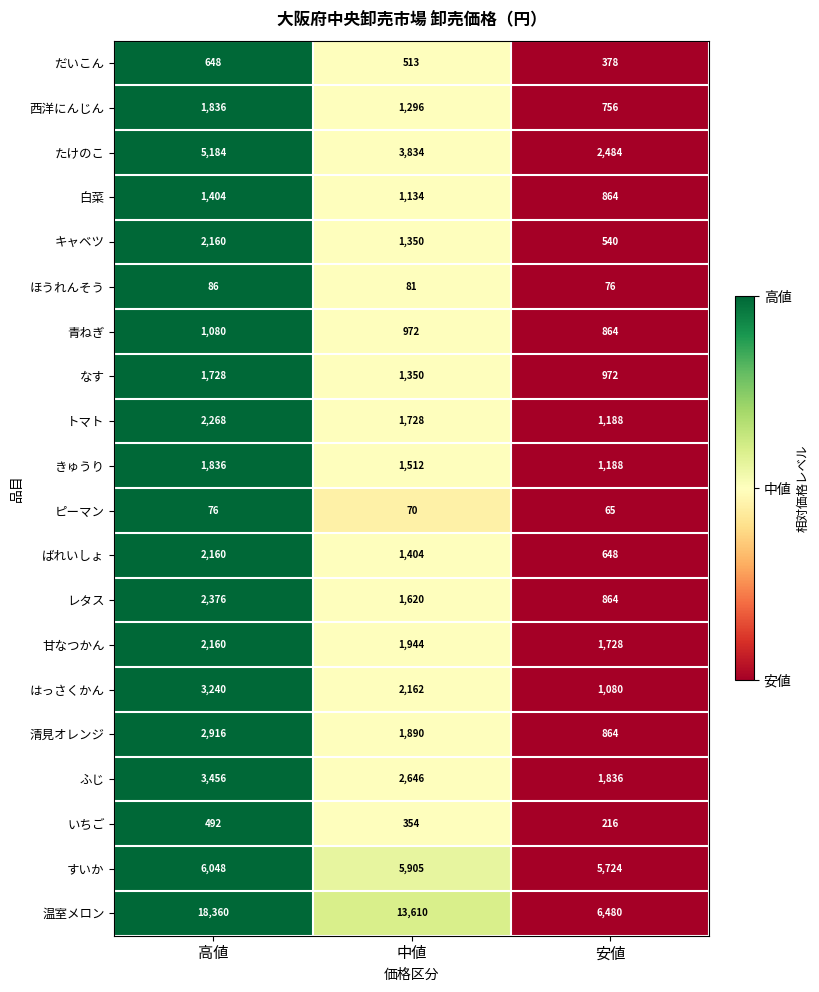

How many ふじ values are between 1836 and 3456?

3